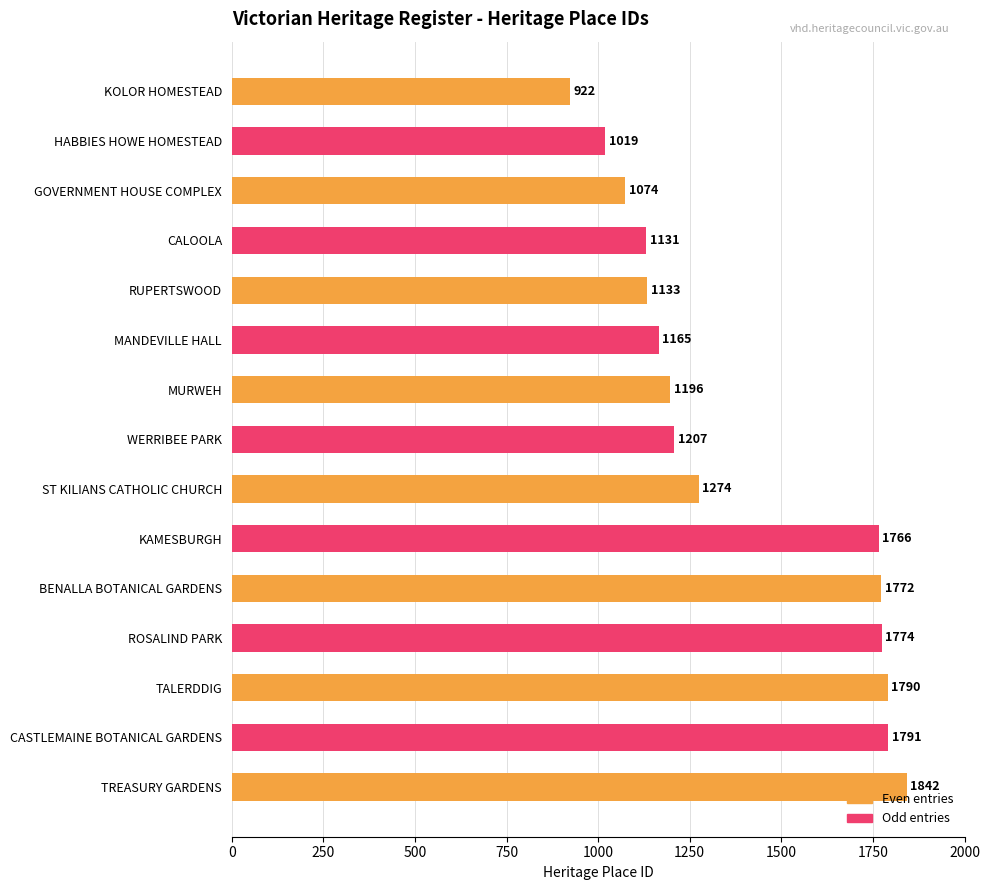

What is the average value?

1390